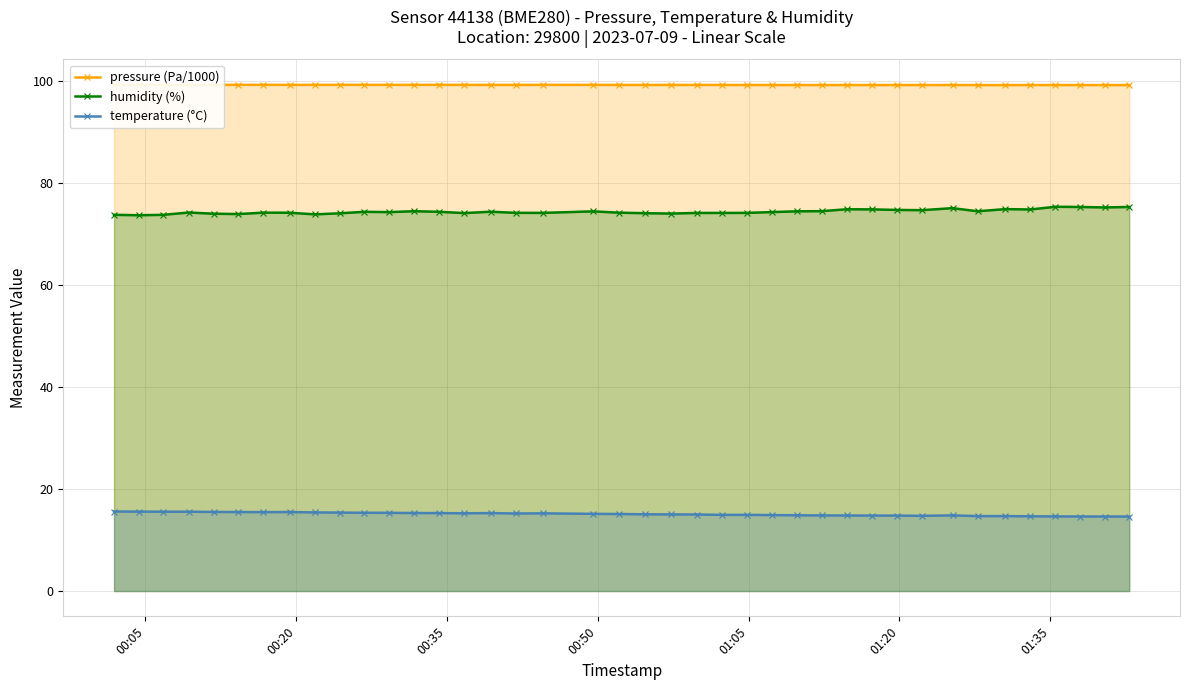

What is the value of the humidity (%) point at the 11th from the left?

74.3